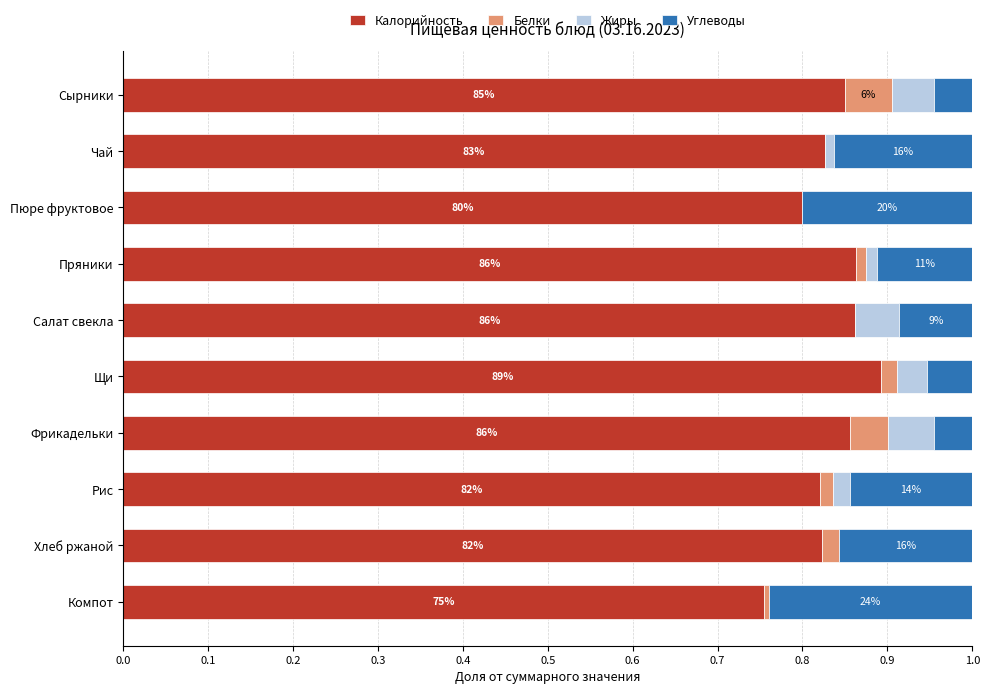

What is the total value across all series at Пюре фруктовое?

1.0